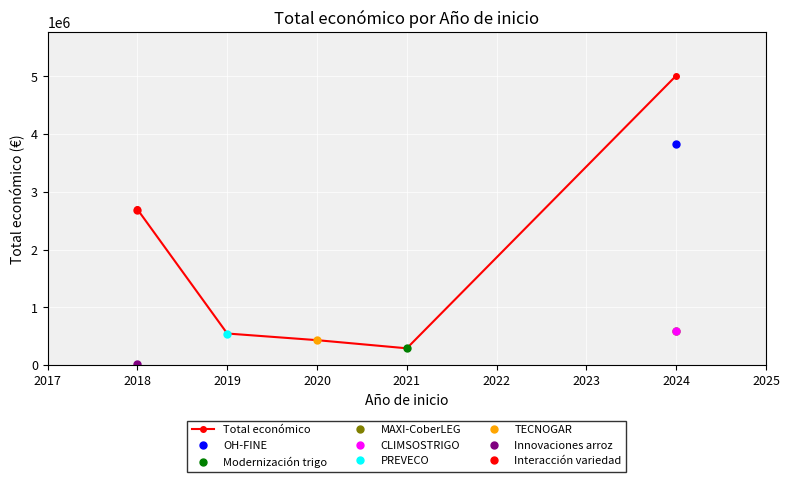

What is the value of the Total económico point at the 5th from the left?

5012592